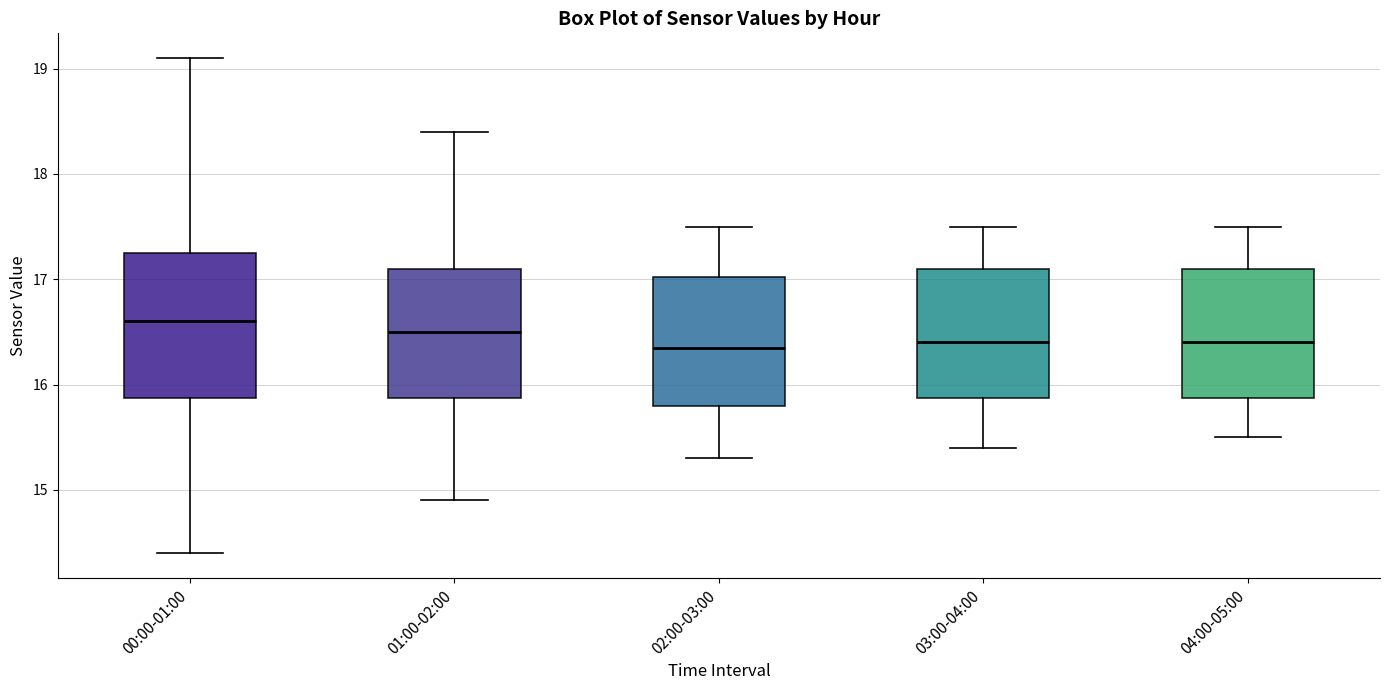

Comparing the boxes themselves (not the whiskers), which one is the tallest?

00:00-01:00